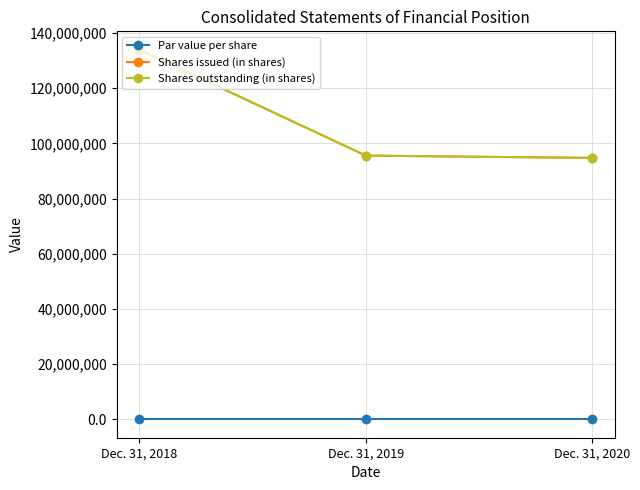

Does the chart have visible grid lines?

Yes